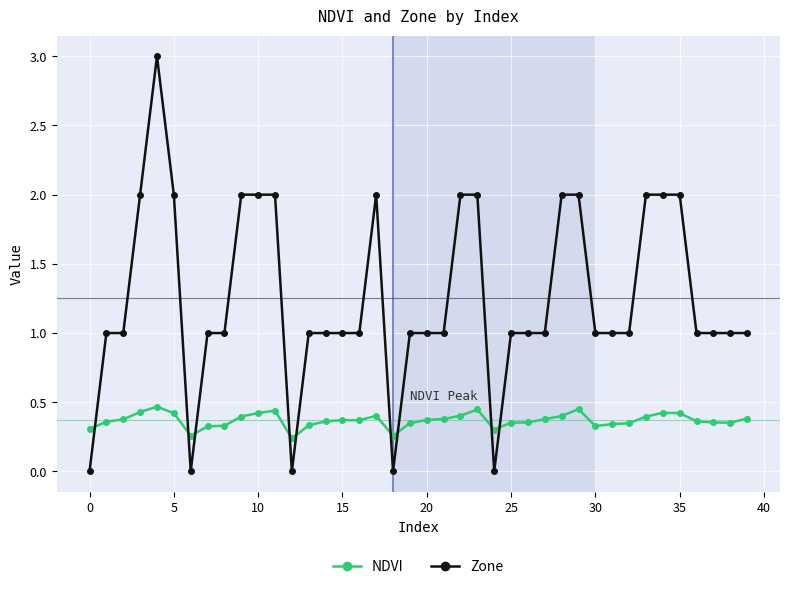

After their last crossing, which series has the higher values: NDVI or Zone?

Zone